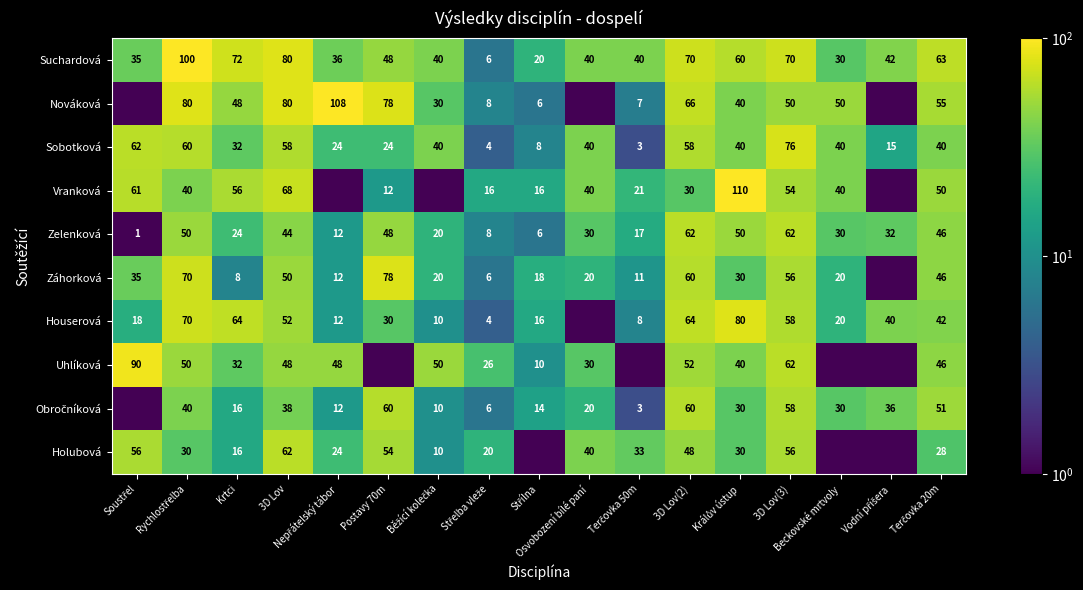

What is the total value across all series at Krtci?

368.0